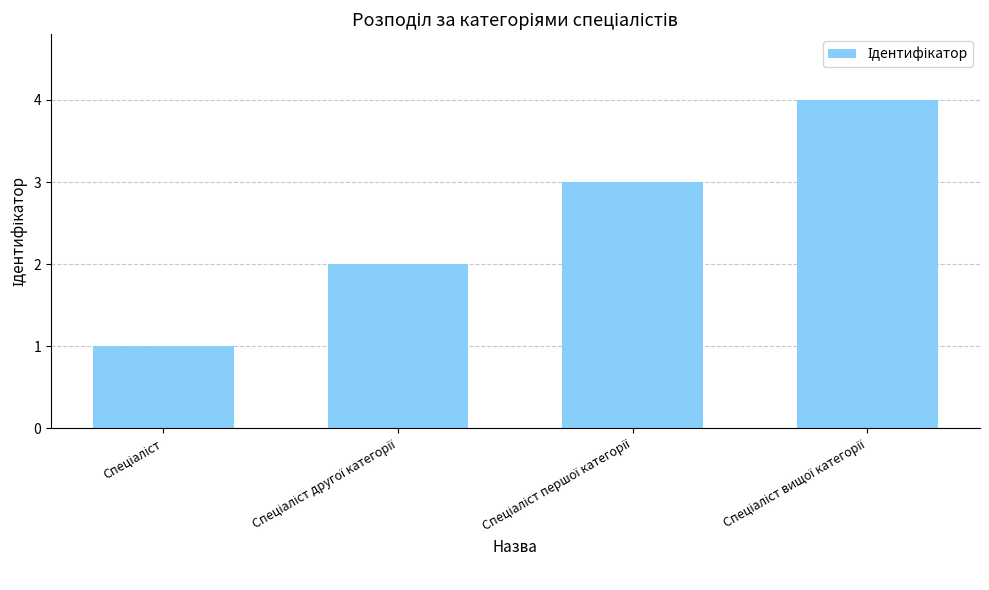

What is the sum of all values?

10